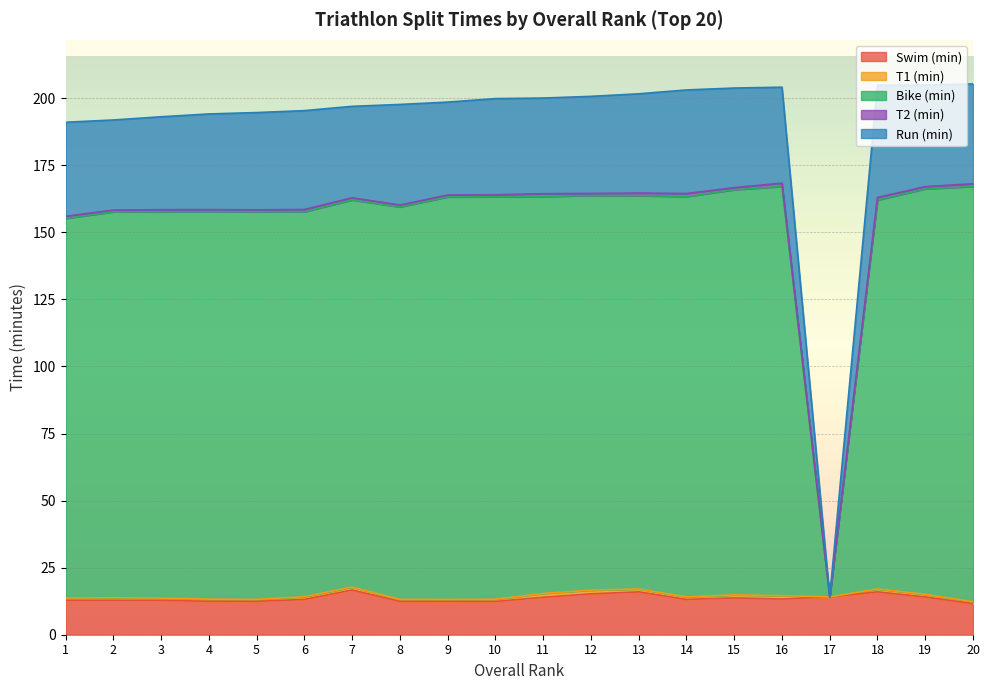

The value of Swim (min) at 11 is 6.5. True or false?

False